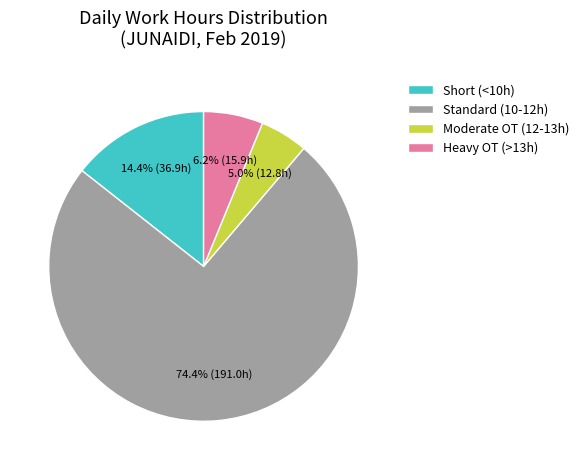

Which slice represents more than half of the pie?

Standard (10-12h)